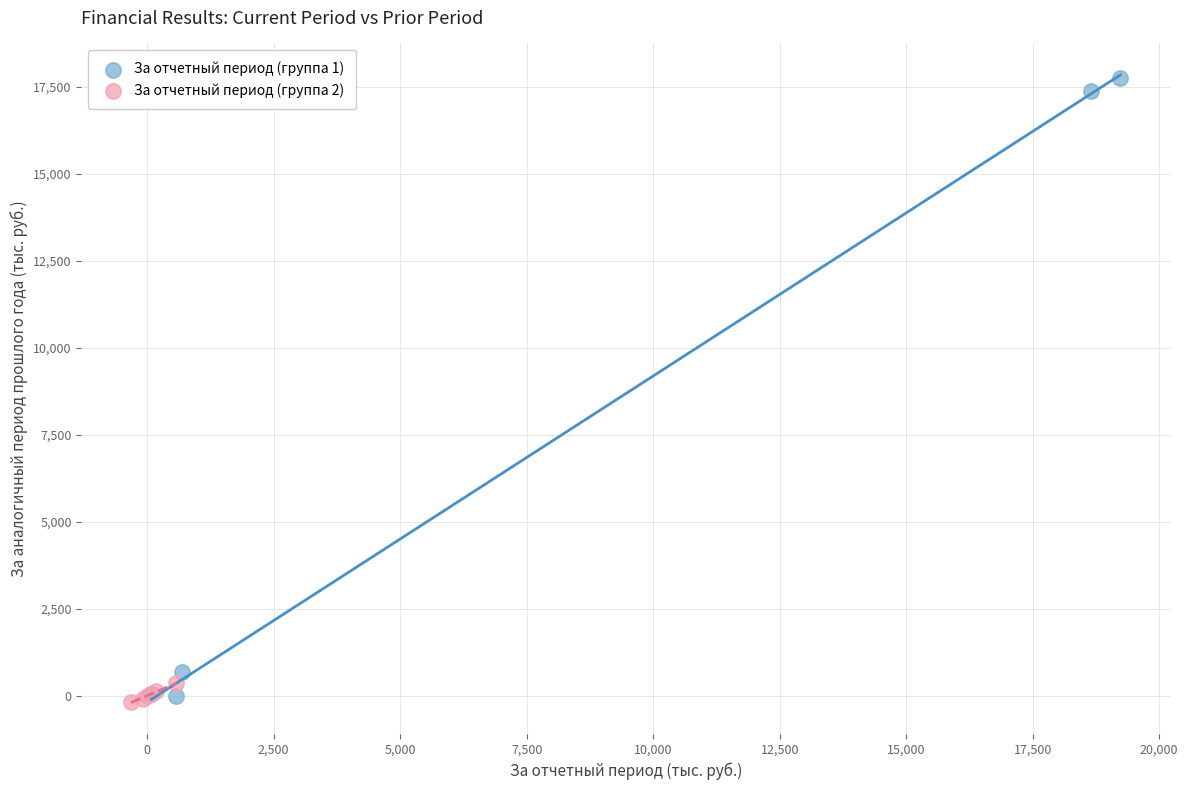

What are all the series names shown in the legend?

За отчетный период (группа 1), За отчетный период (группа 2)